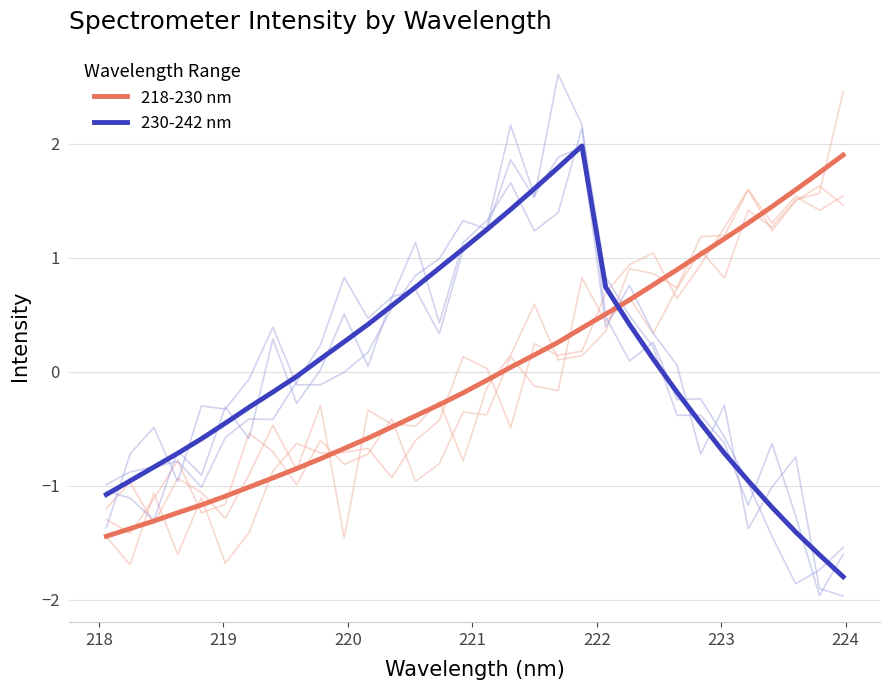

True or false: 218-230 nm and 230-242 nm cross at least once.

True